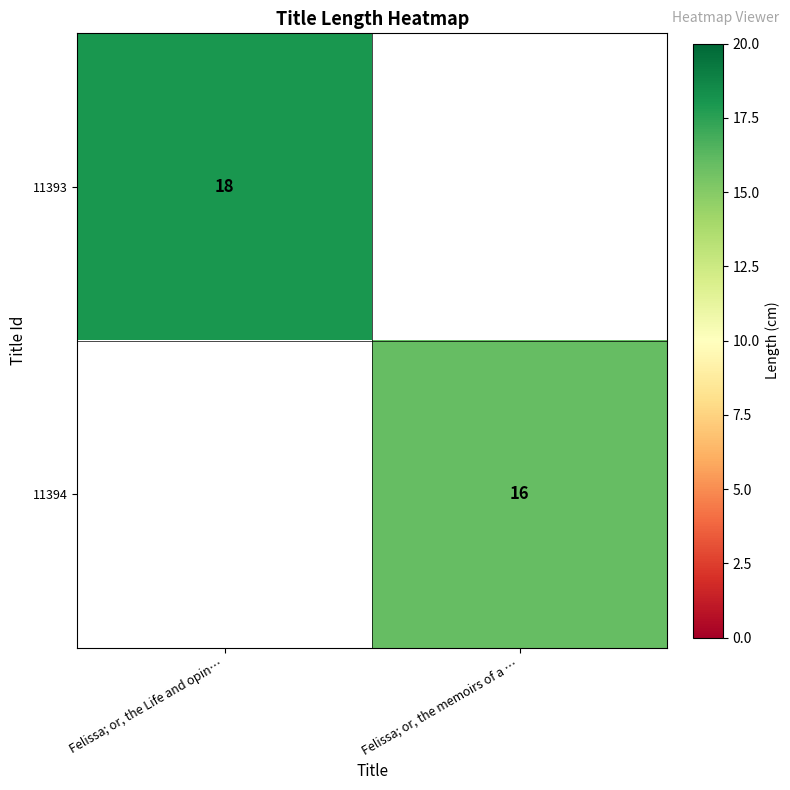

Is it true that 11394 equals 22 at Felissa; or, the memoirs of a …?

False